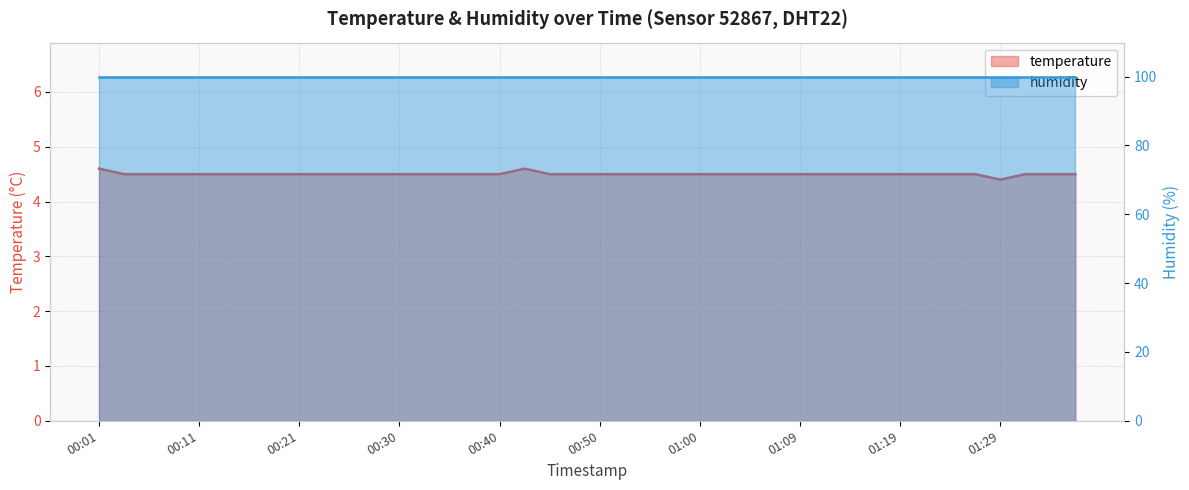

List the labels in order of value, largest first.

00:01, 00:43, 00:03, 00:06, 00:08, 00:11, 00:13, 00:16, 00:18, 00:21, 00:23, 00:26, 00:28, 00:30, 00:33, 00:35, 00:38, 00:40, 00:45, 00:48, 00:50, 00:52, 00:55, 00:57, 01:00, 01:02, 01:05, 01:07, 01:09, 01:12, 01:14, 01:17, 01:19, 01:22, 01:24, 01:27, 01:31, 01:34, 01:36, 01:29